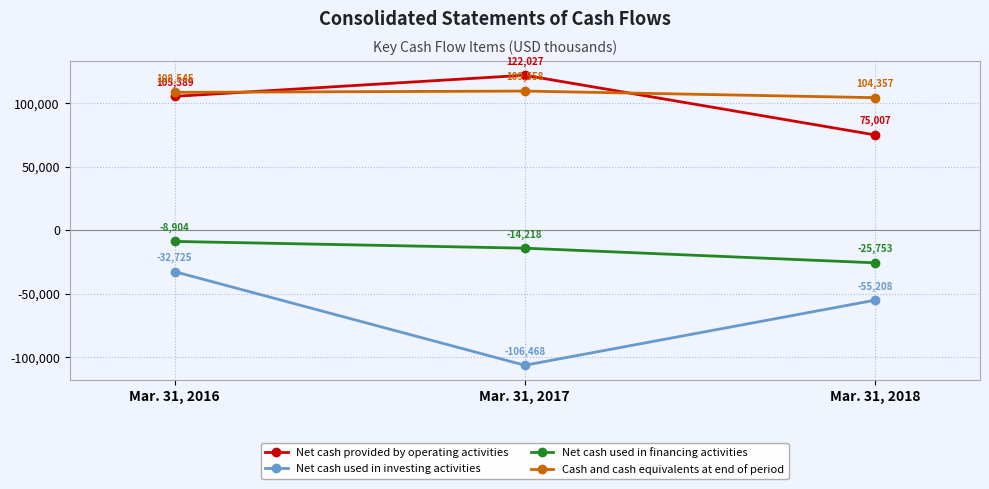

Which series has the widest spread of values?

Net cash used in investing activities